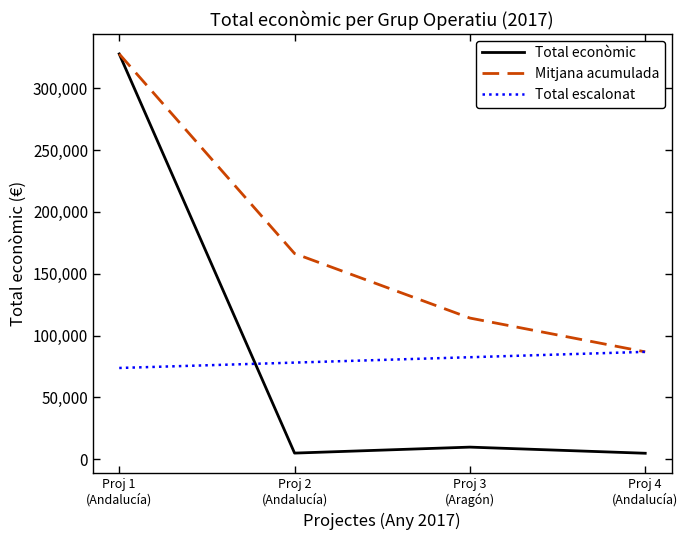

What is the maximum value for Total escalonat?

86861.5